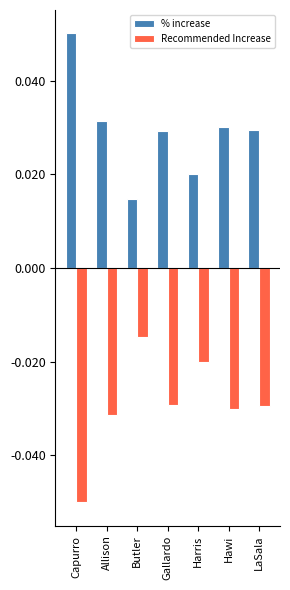

Is the value of % increase at Capurro greater than the value of Recommended Increase at Allison?

Yes